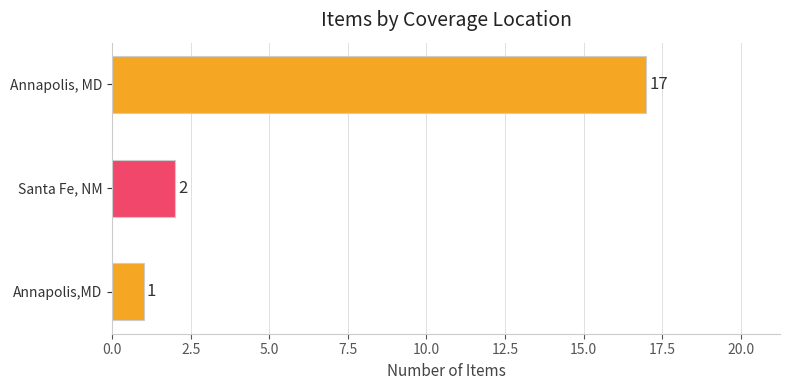

What is the ratio of the value at Annapolis, MD to the value at Annapolis,MD?

17.0